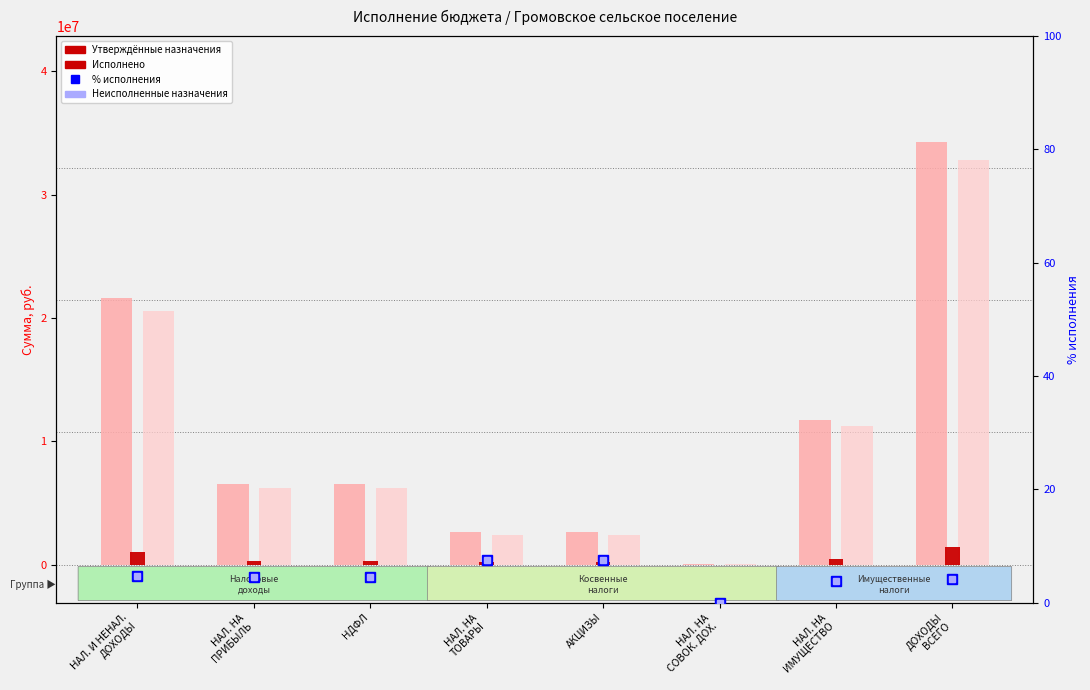

What is the difference between the highest and lowest values at АКЦИЗЫ?

2603292.5